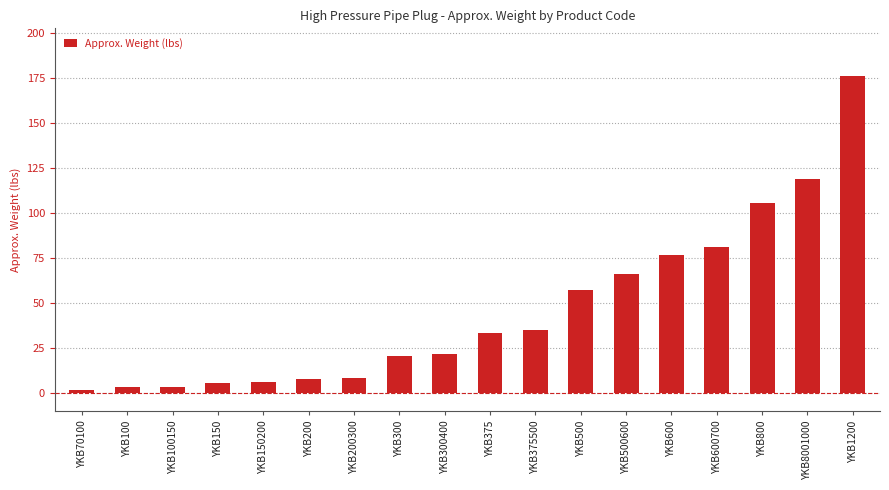

What is the change in value from YKB300400 to YKB600700?

+59.4